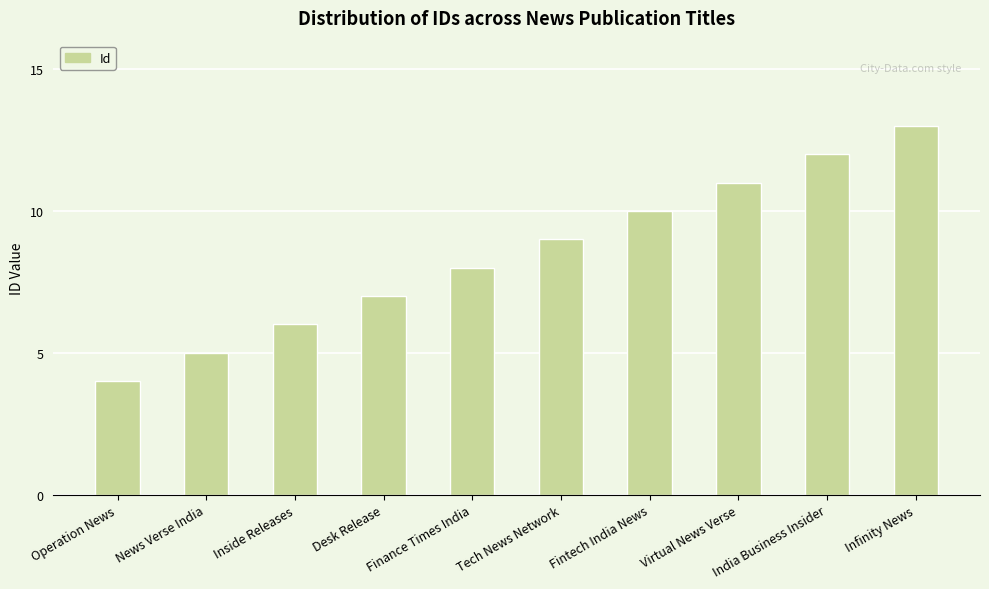

How many values are below 9?

5